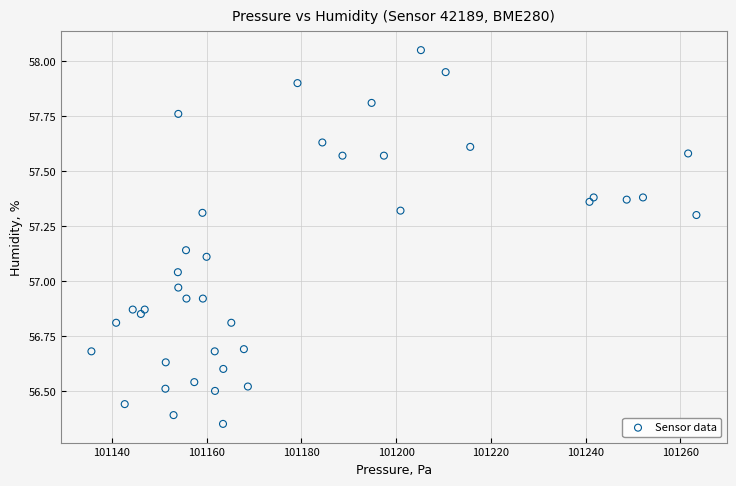

What is the range of X values (max minus min)?

127.7